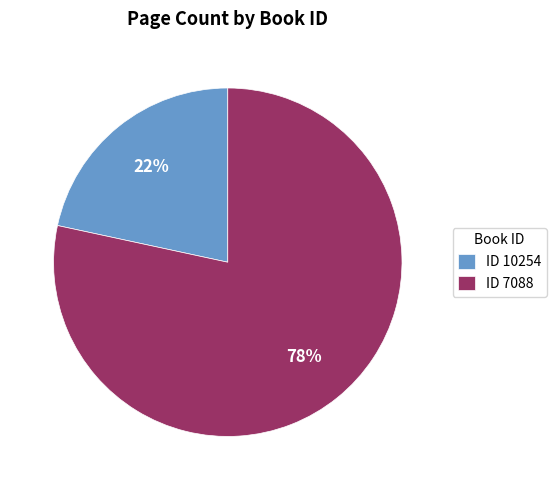

True or false: ID 7088 accounts for 78% of the total.

True